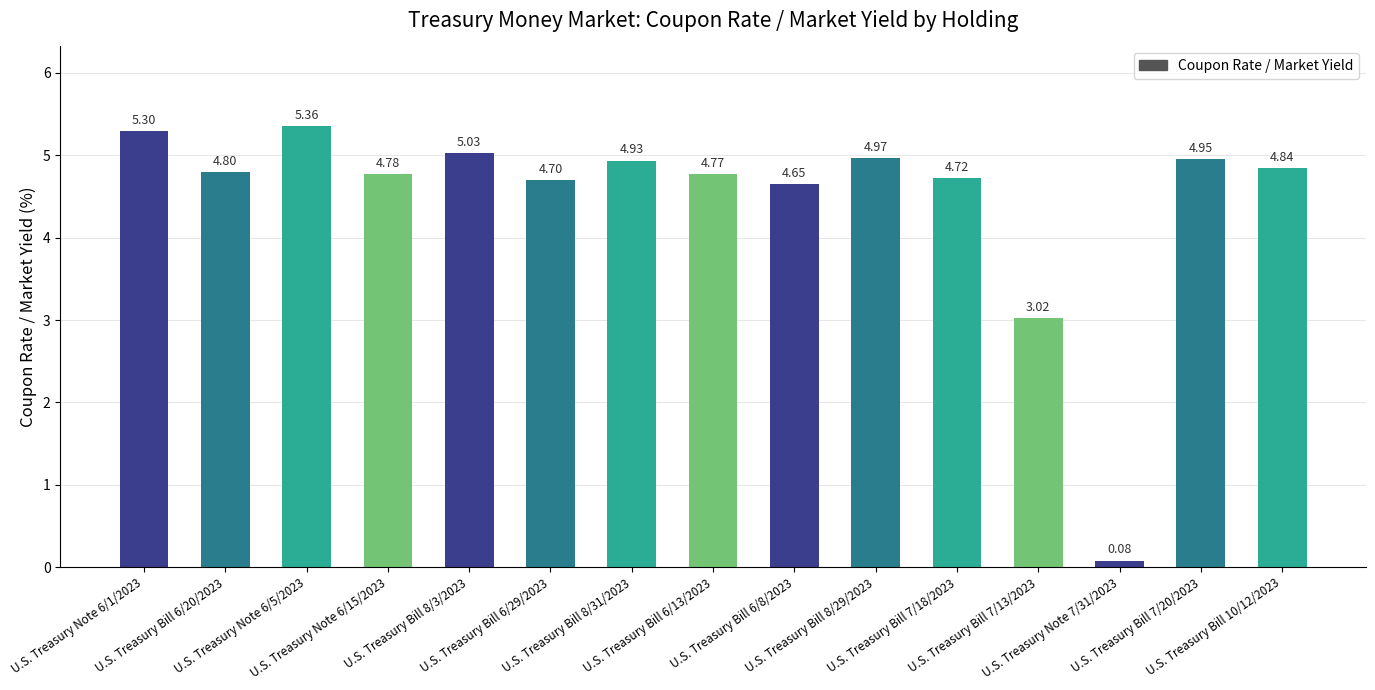

What is the value of the 8th bar from the left?

4.8